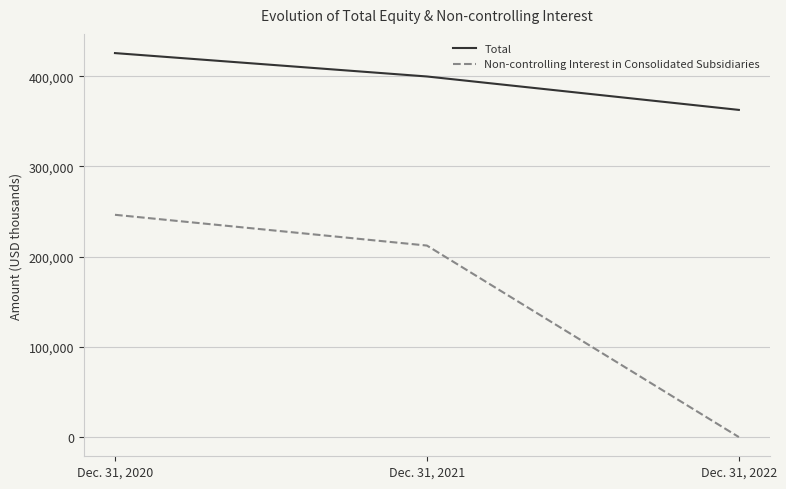

At which category is the sum across all series the highest?

Dec. 31, 2020